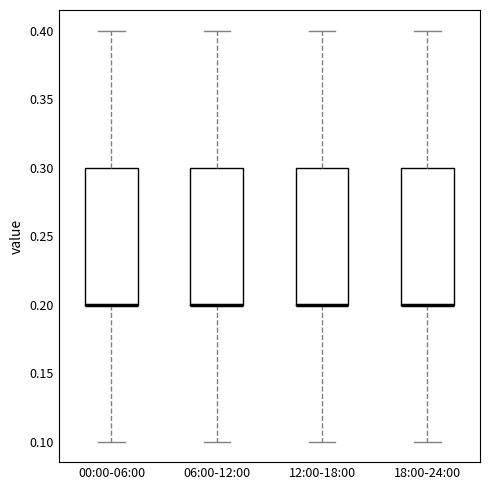

Reading left to right, transcribe this box plot: for each box, give where its median line is, the range the box spans, and where its two whiskers end, as read against the y-axis. The values are not printed on the chart, so give them approximately, as read against the axis.

00:00-06:00: median 0.2 (drawn on the box's lower edge), box 0.2 to 0.3, whiskers 0.1 to 0.4
06:00-12:00: median 0.2 (drawn on the box's lower edge), box 0.2 to 0.3, whiskers 0.1 to 0.4
12:00-18:00: median 0.2 (drawn on the box's lower edge), box 0.2 to 0.3, whiskers 0.1 to 0.4
18:00-24:00: median 0.2 (drawn on the box's lower edge), box 0.2 to 0.3, whiskers 0.1 to 0.4